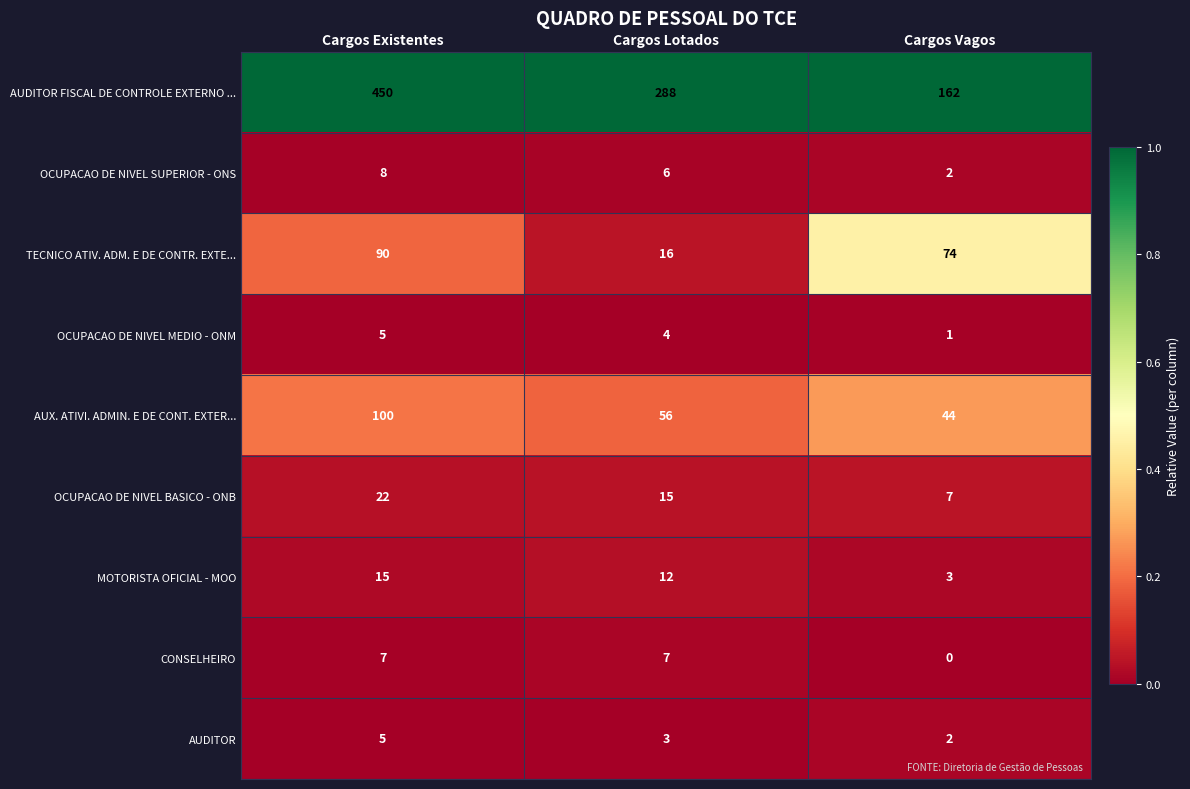

At which label does OCUPACAO DE NIVEL BASICO - ONB first exceed 15?

Cargos Existentes